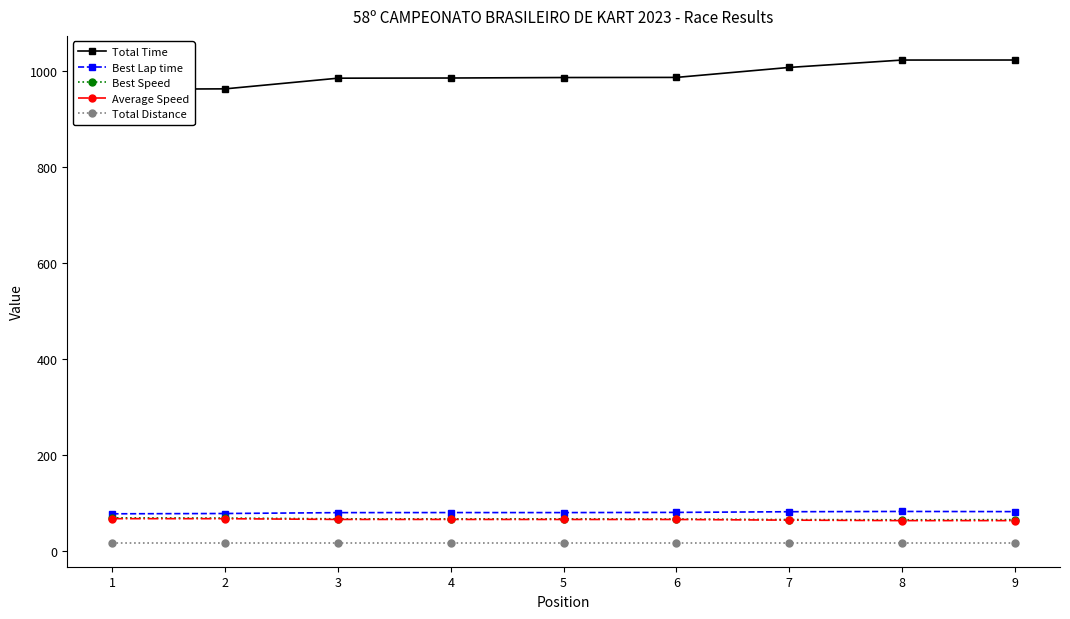

How many lines are shown in the chart?

5